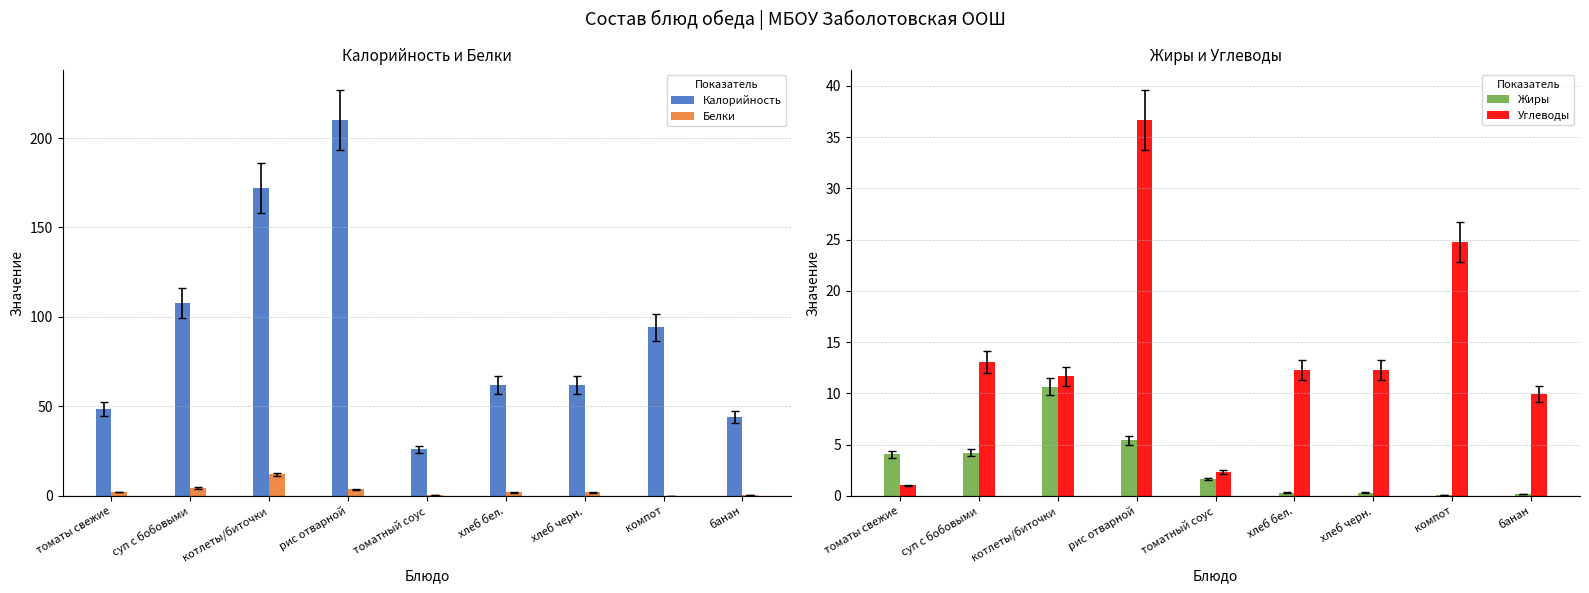

What is the difference between the Калорийность values at котлеты/биточки and рис отварной?

38.0